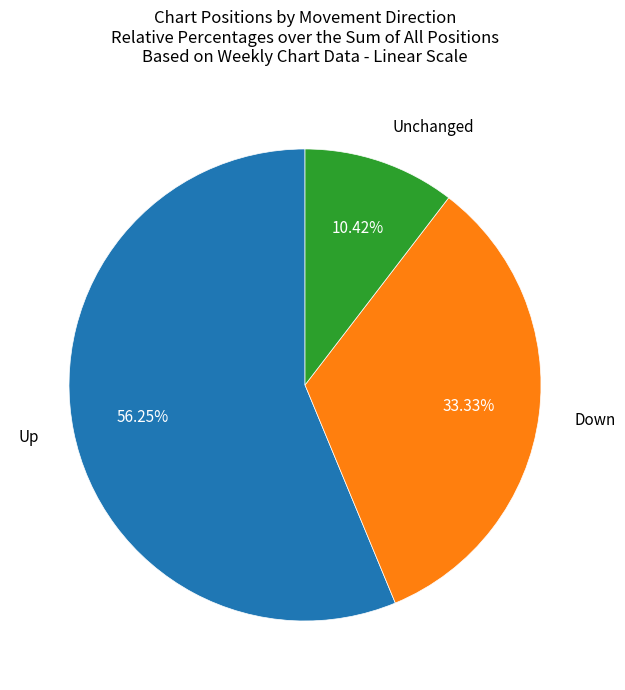

Between Unchanged and Down, which is larger?

Down